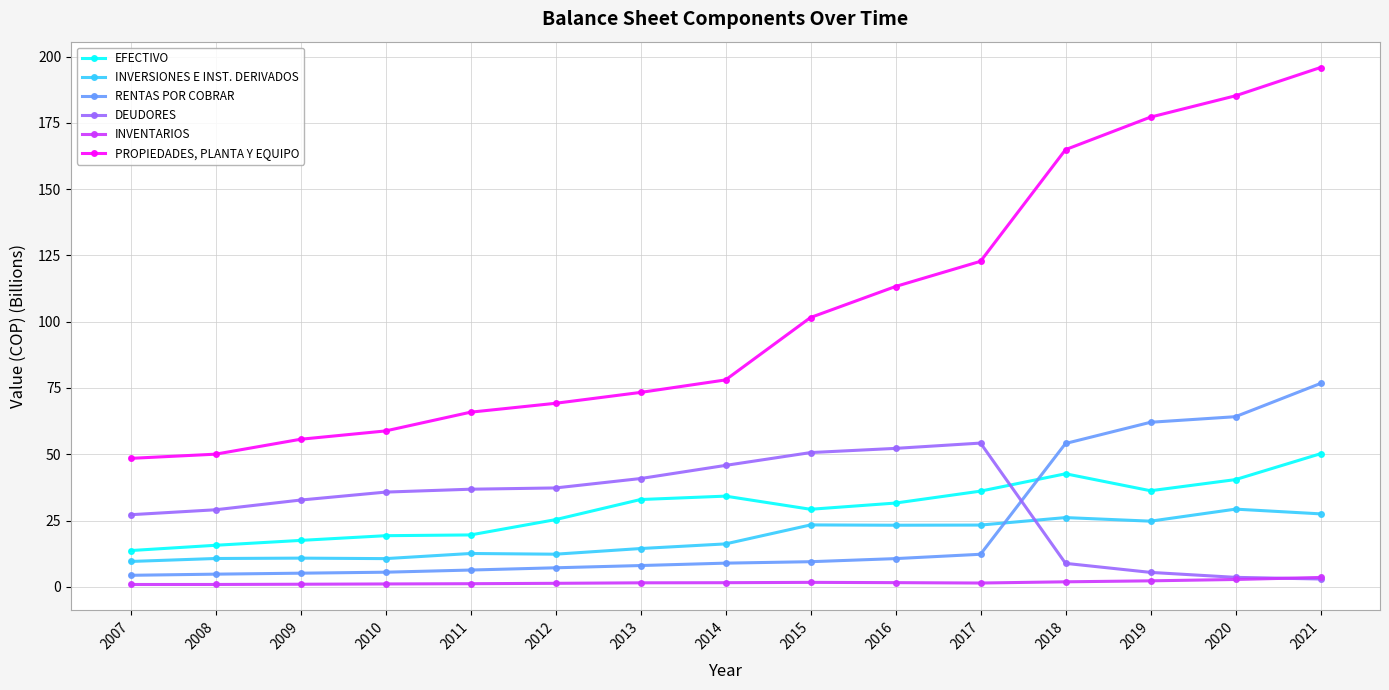

What is the difference between the highest and lowest values at 2011?

64.7